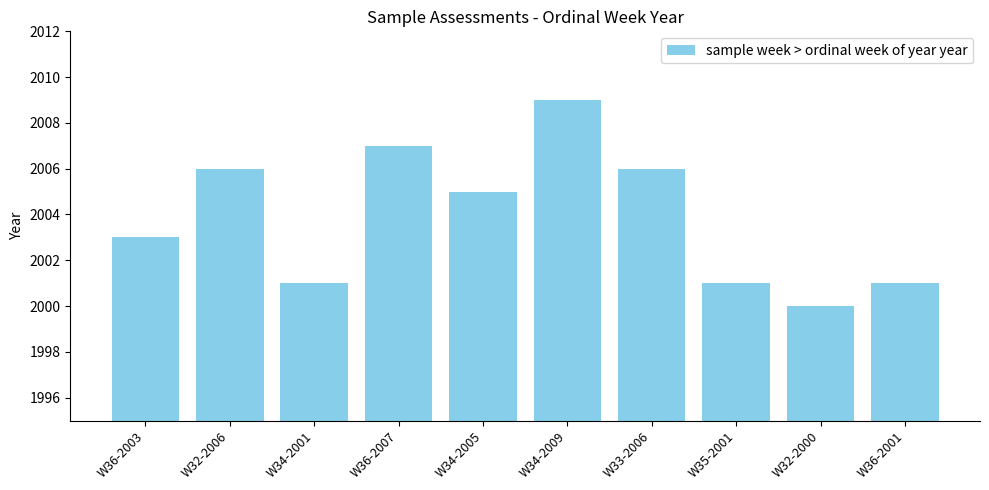

At which category does the chart reach its peak across all series?

W34-2009